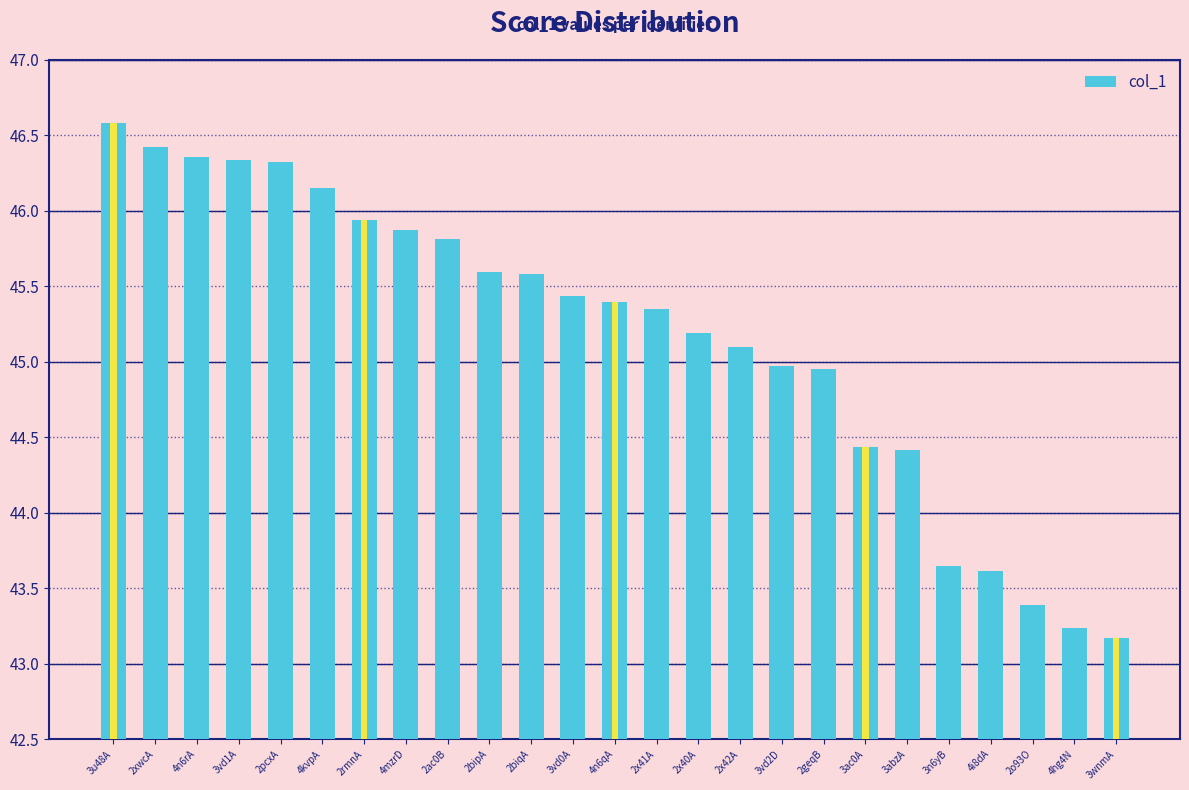

Reading left to right, transcribe all the data shown in this chart.

3u48A=46.6	2xwcA=46.4	4n6rA=46.4	3vd1A=46.3	2pcxA=46.3	4kvpA=46.1	2rmnA=45.9	4mzrD=45.9	2ac0B=45.8	2bipA=45.6	2biqA=45.6	3vd0A=45.4	4n6qA=45.4	2x41A=45.4	2x40A=45.2	2x42A=45.1	3vd2D=45.0	2geqB=45.0	3ac0A=44.4	3abzA=44.4	3n6yB=43.6	4i8dA=43.6	2o93O=43.4	4hg4N=43.2	3wnmA=43.2